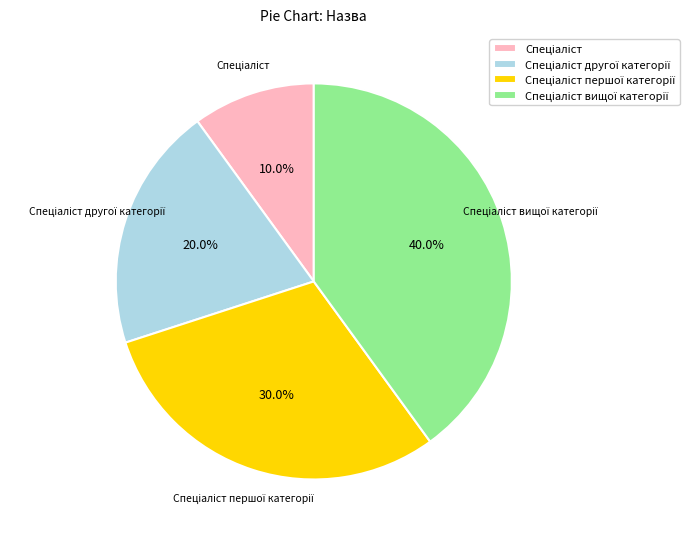

Is there any slice that represents more than half of the pie?

No